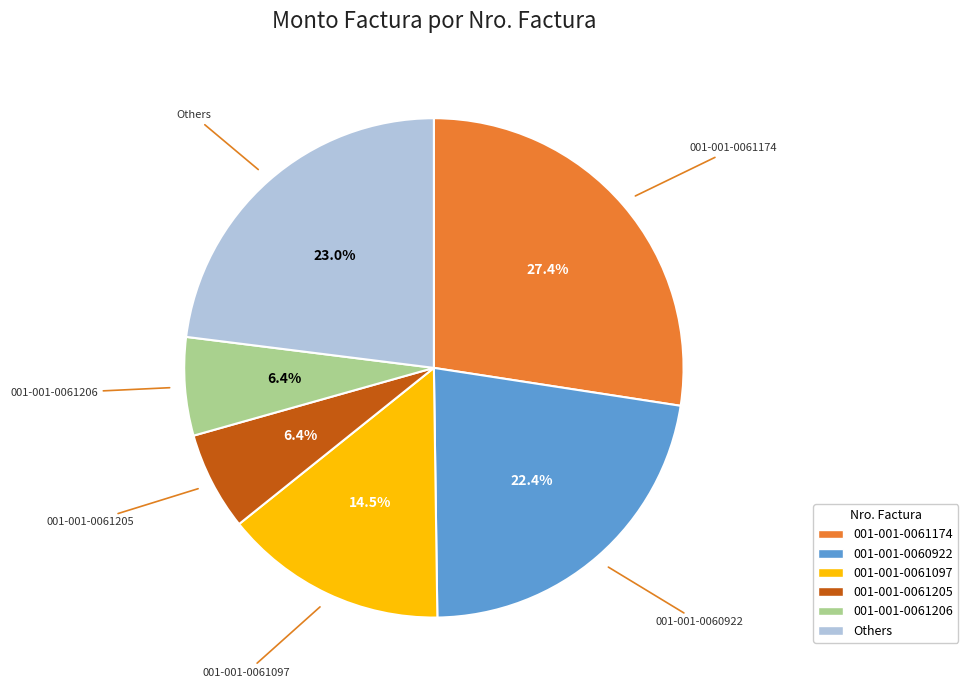

Does any single category account for the majority?

No